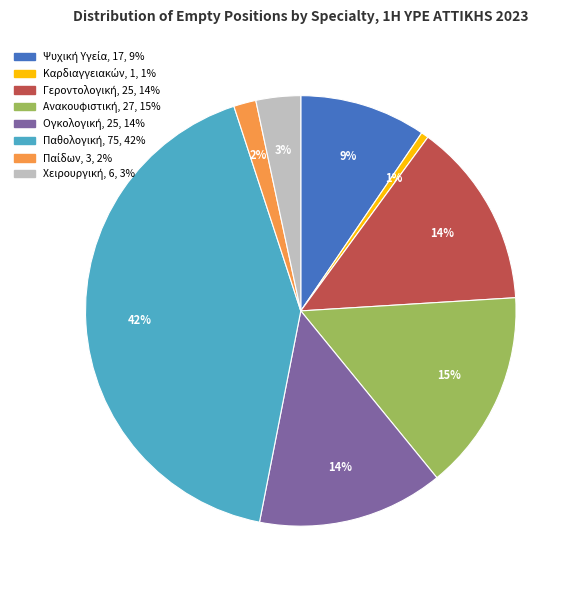

To the nearest percent, what is the average slice percentage?

12%